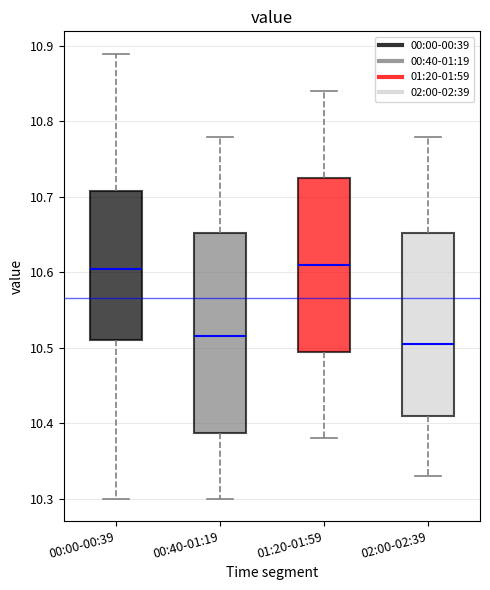

Where is the upper edge of the box for 00:00-00:39 on the y-axis? The values are not printed on the chart, so give them approximately, as read against the axis.

10.71